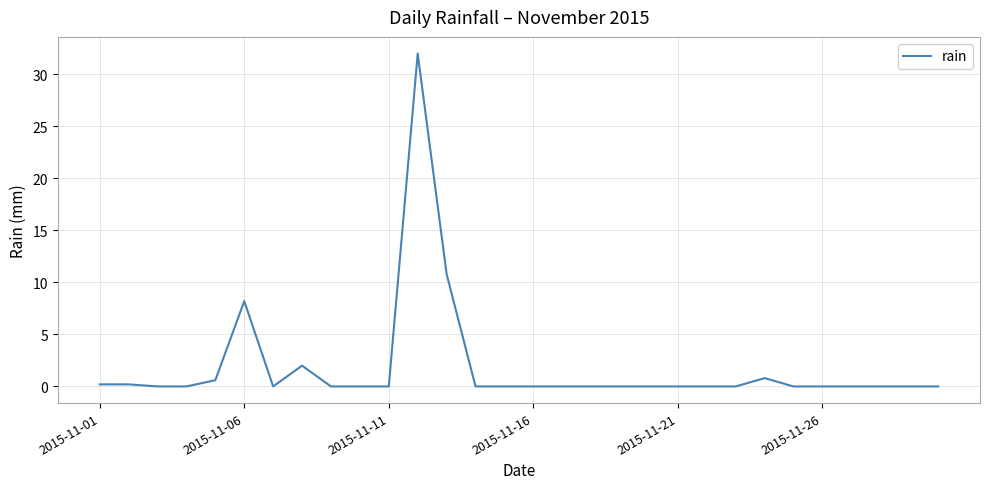

What is the difference between the maximum and minimum values?

32.0